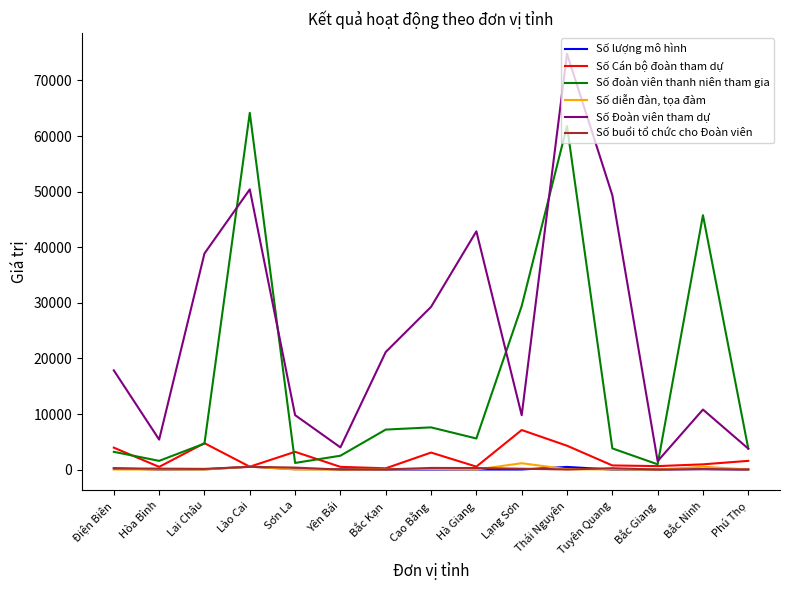

What are all the series names shown in the legend?

Số lượng mô hình, Số Cán bộ đoàn tham dự, Số đoàn viên thanh niên tham gia, Số diễn đàn, tọa đàm, Số Đoàn viên tham dự, Số buổi tổ chức cho Đoàn viên